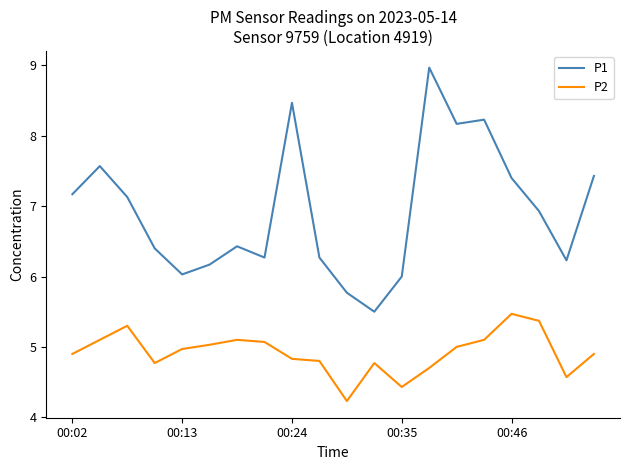

What is the lowest value of the P2 series?

4.2